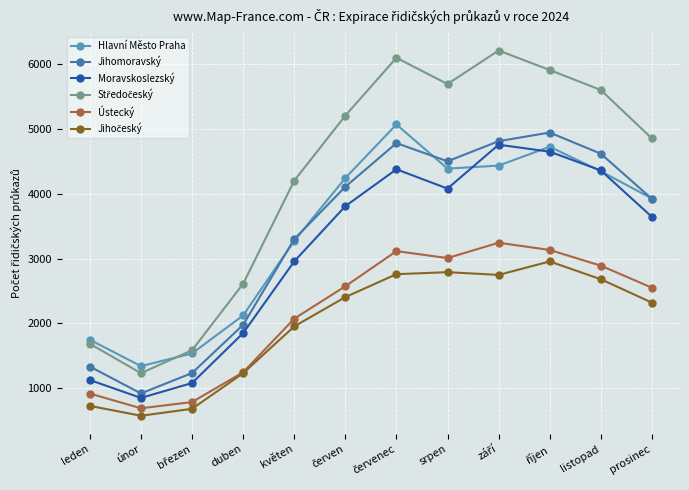

What is the spread (max minus min) of values at květen?

2244